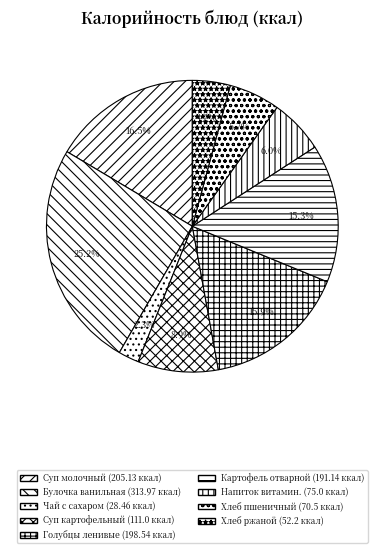

How many slices are in this pie chart?

9